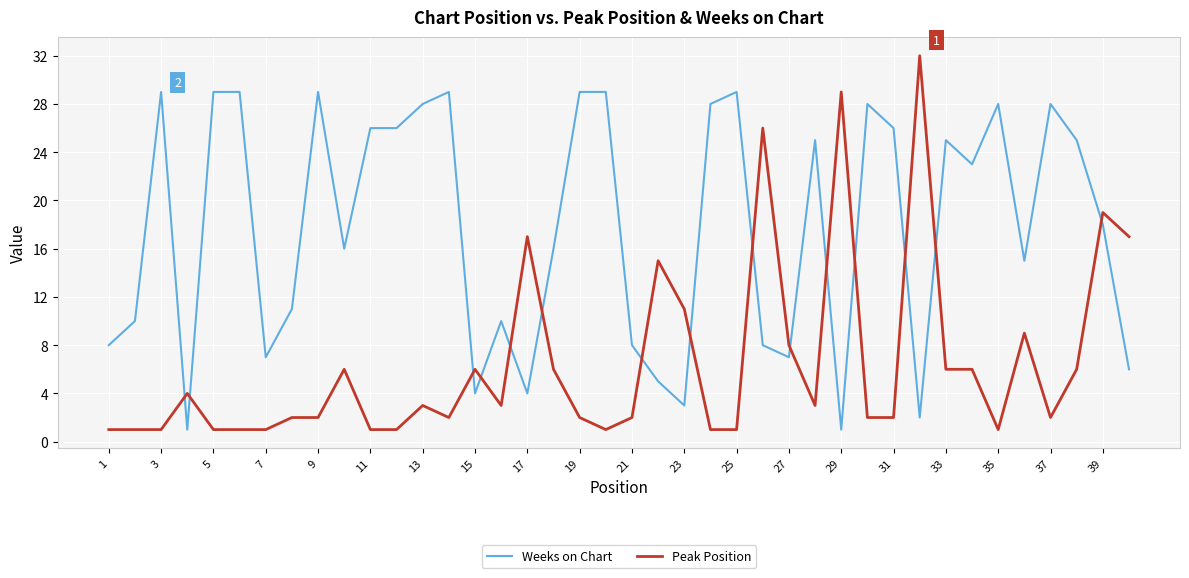

List the series in order of their peak value, lowest first.

Weeks on Chart, Peak Position